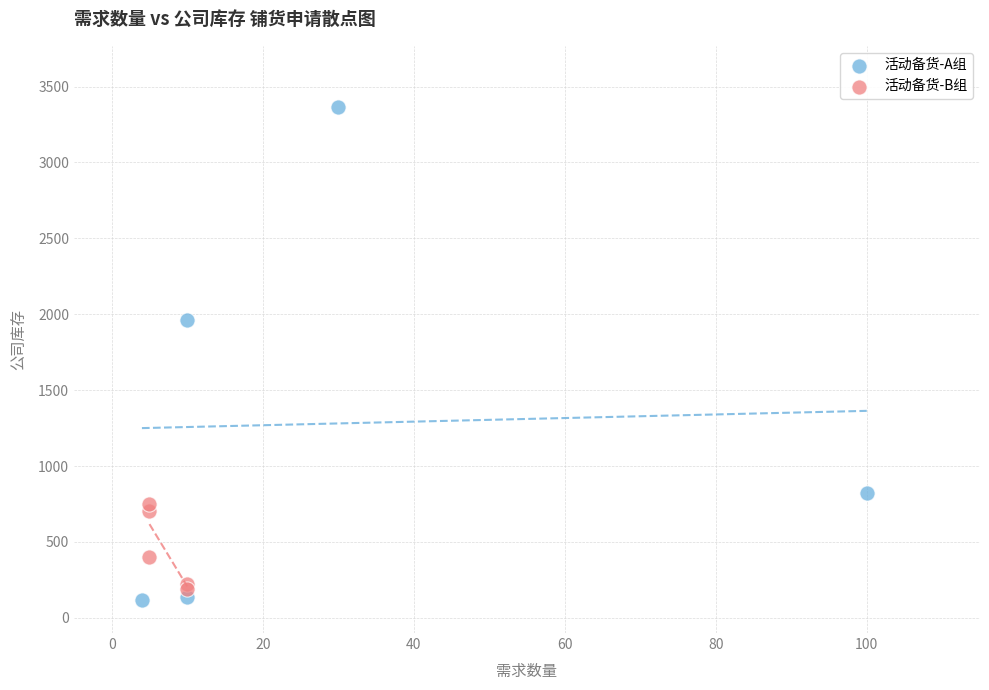

Which series contains the highest Y value?

活动备货-A组